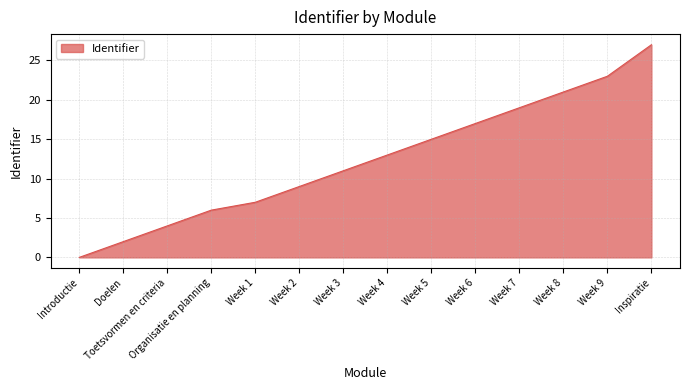

True or false: the data shows 9 at Week 2.

True